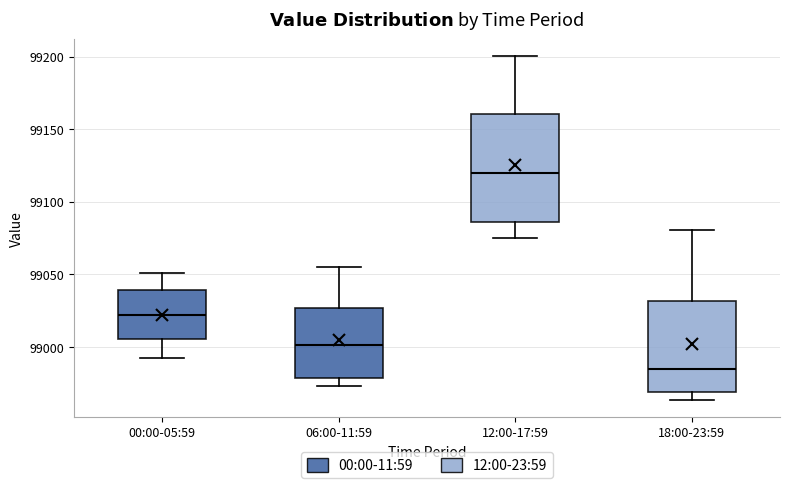

Which box's median line is the highest?

12:00-17:59